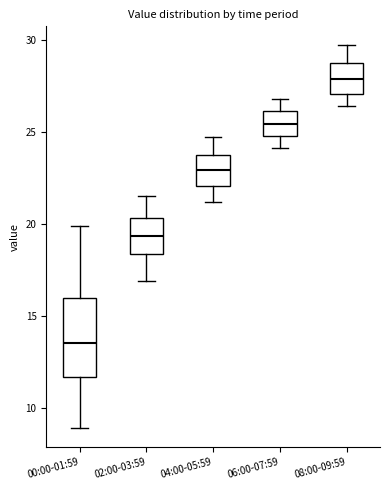

Comparing the boxes themselves (not the whiskers), which one is the tallest?

00:00-01:59